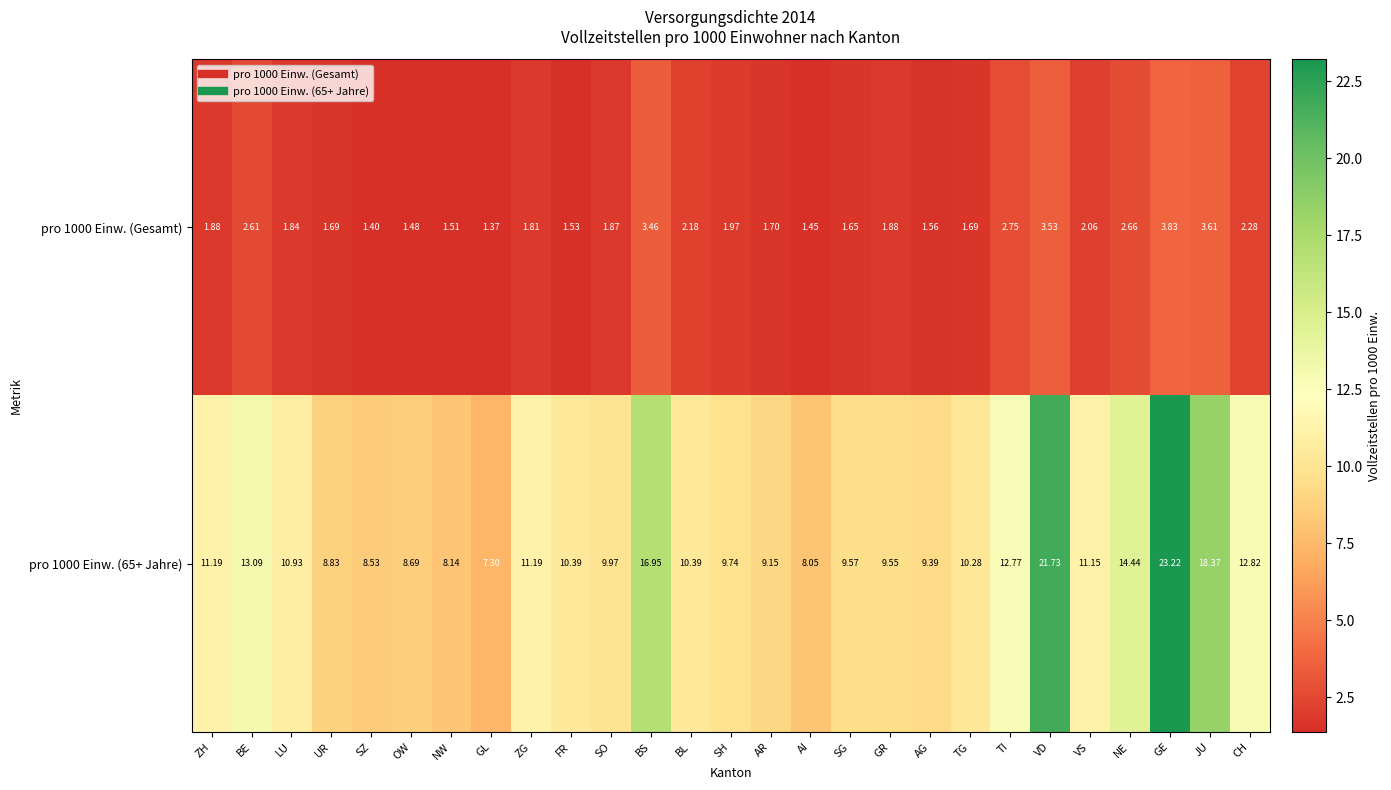

At which category is the sum across all series the highest?

GE